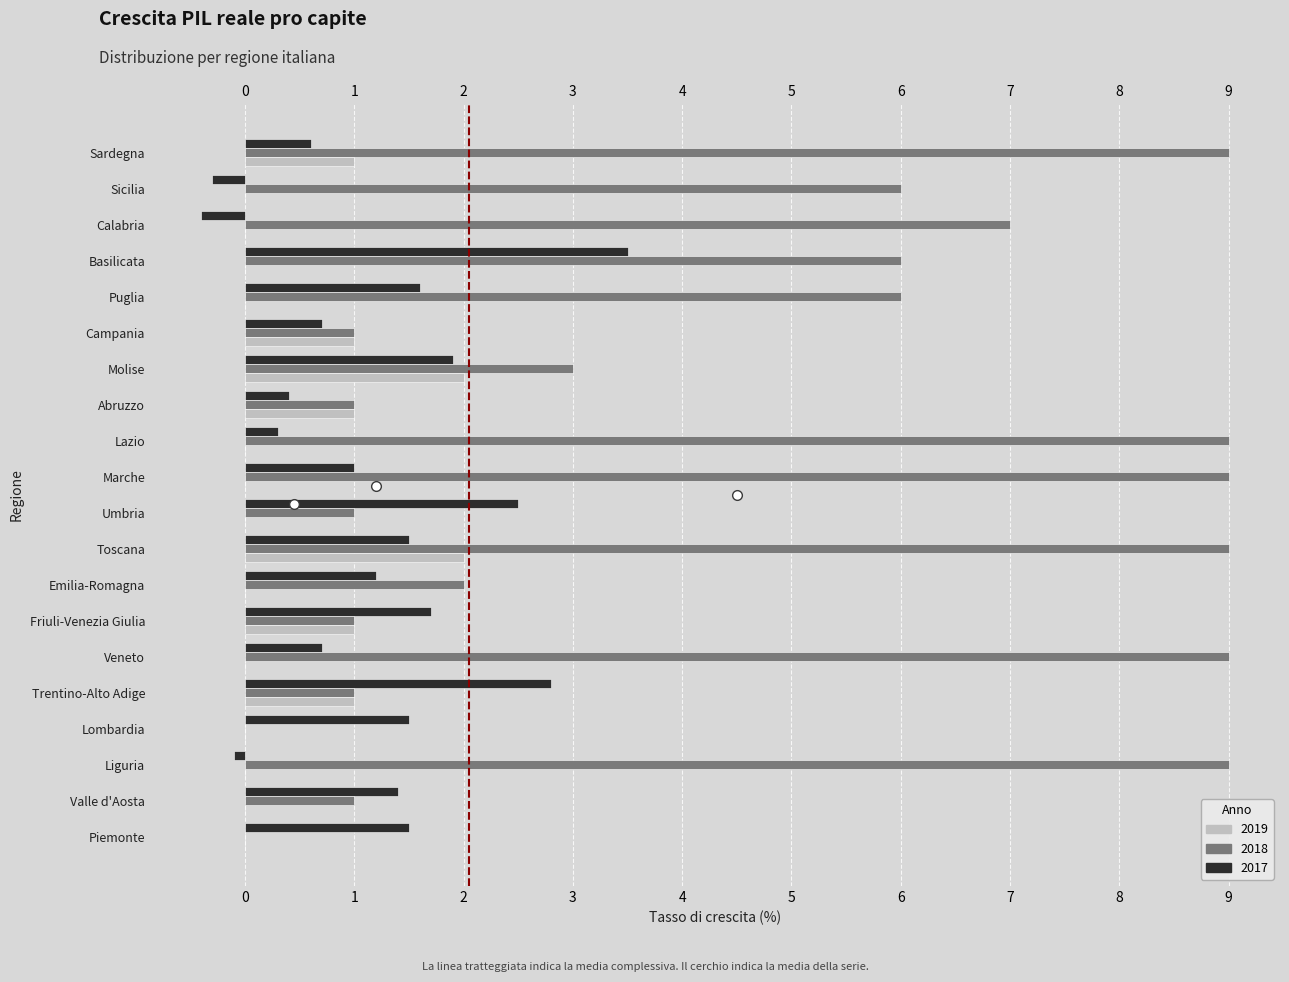

At which label does 2017 first exceed 1?

Piemonte